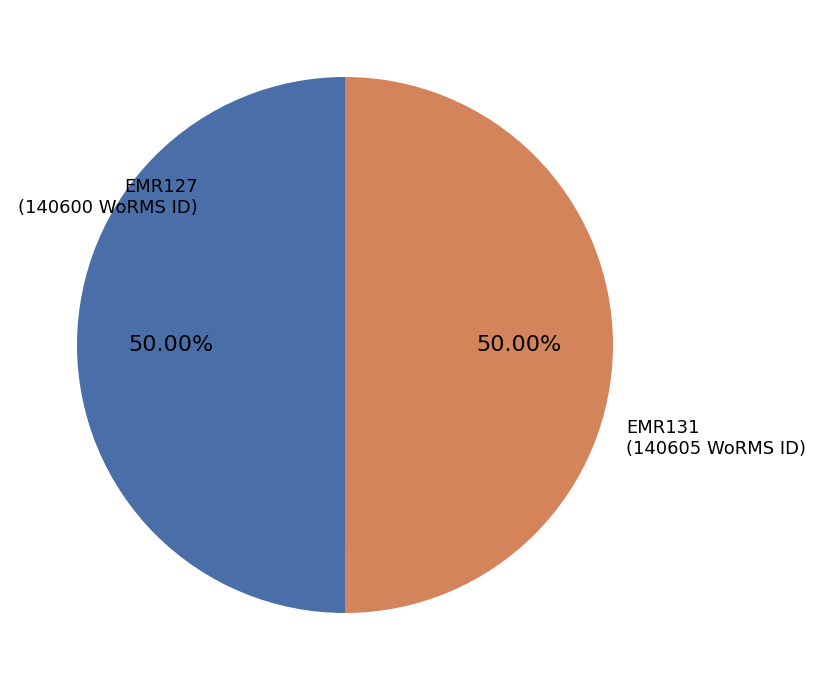

To the nearest percent, what percentage of the pie is EMR127?

50%